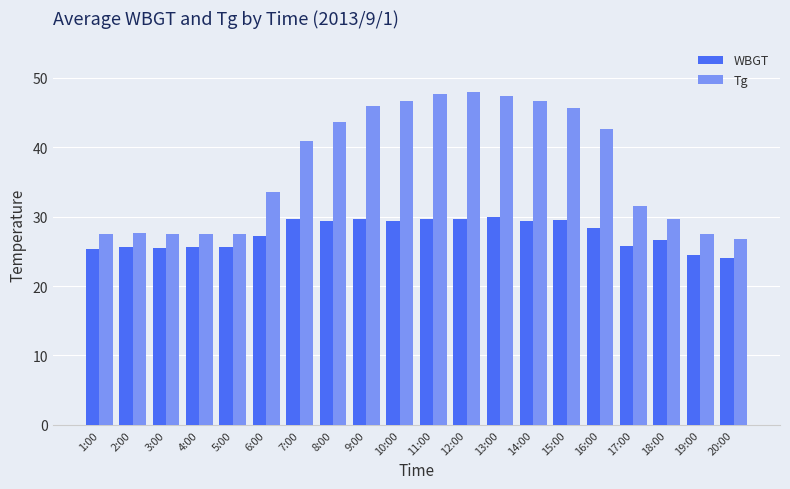

What is the label of the 7th bar from the right?

14:00